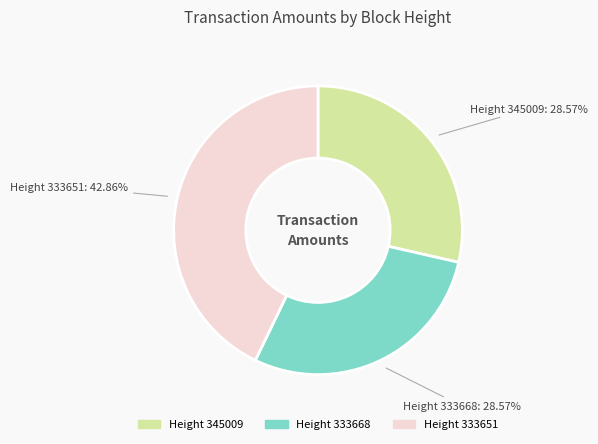

Do Height 345009 and Height 333651 together represent more than half of the pie?

Yes